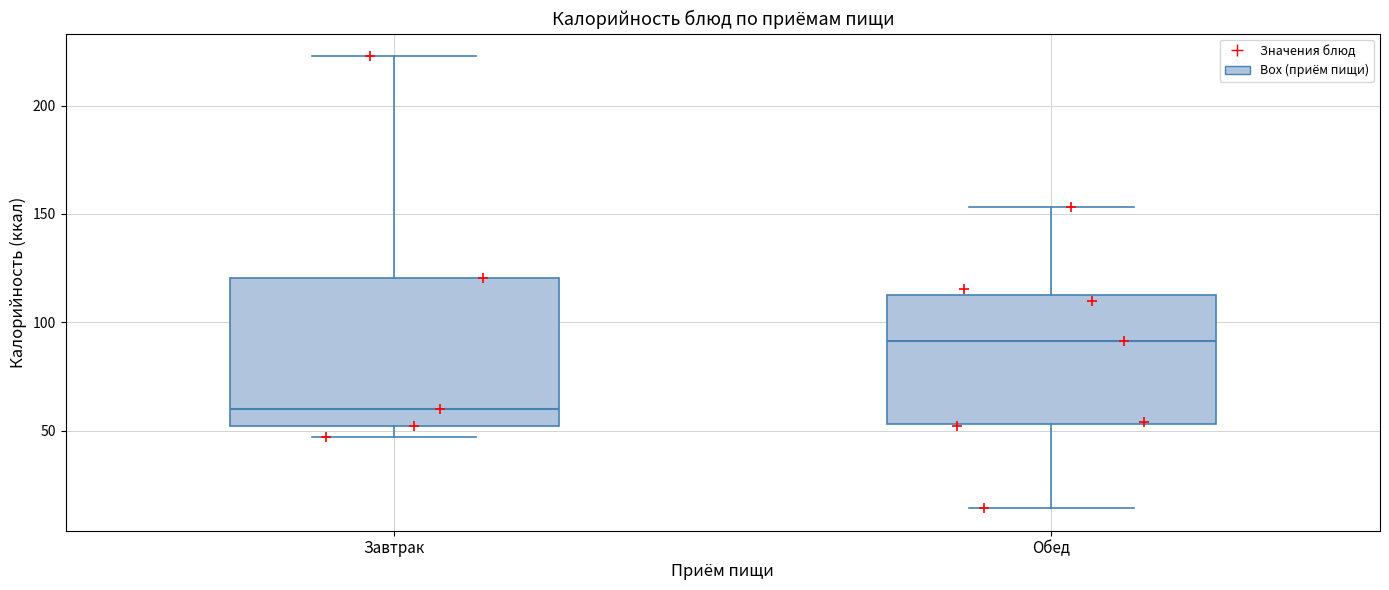

Where does the median line of the box for Обед sit on the y-axis? The values are not printed on the chart, so give them approximately, as read against the axis.

90